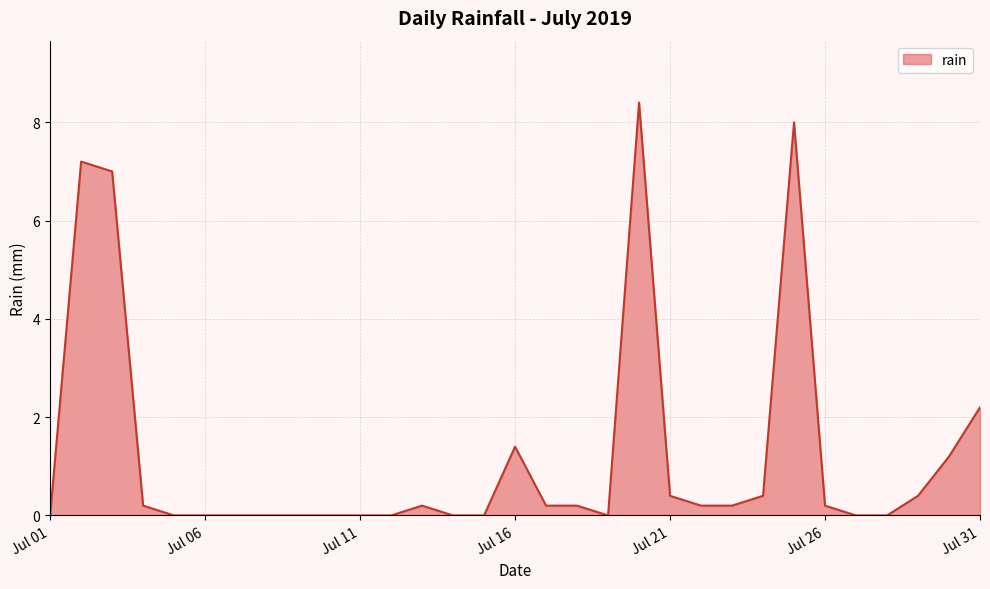

What is the difference between the maximum and minimum values?

8.4